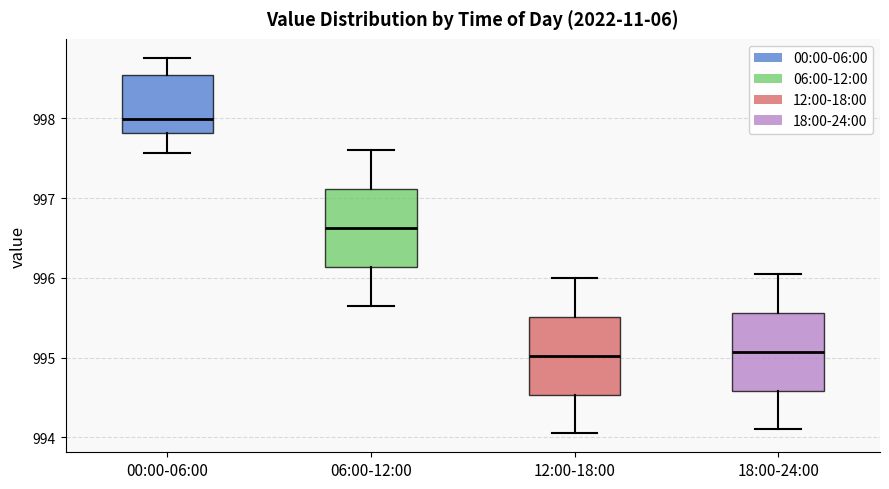

Reading left to right, read every box against the y-axis: the position of its median line, the range the box covers, and the ends of its whiskers. The values are not printed on the chart, so give them approximately, as read against the axis.

00:00-06:00: median 998.0, box 997.8 to 998.5, whiskers 997.6 to 998.8
06:00-12:00: median 996.6, box 996.1 to 997.1, whiskers 995.7 to 997.6
12:00-18:00: median 995.0, box 994.5 to 995.5, whiskers 994.1 to 996.0
18:00-24:00: median 995.1, box 994.6 to 995.6, whiskers 994.1 to 996.1